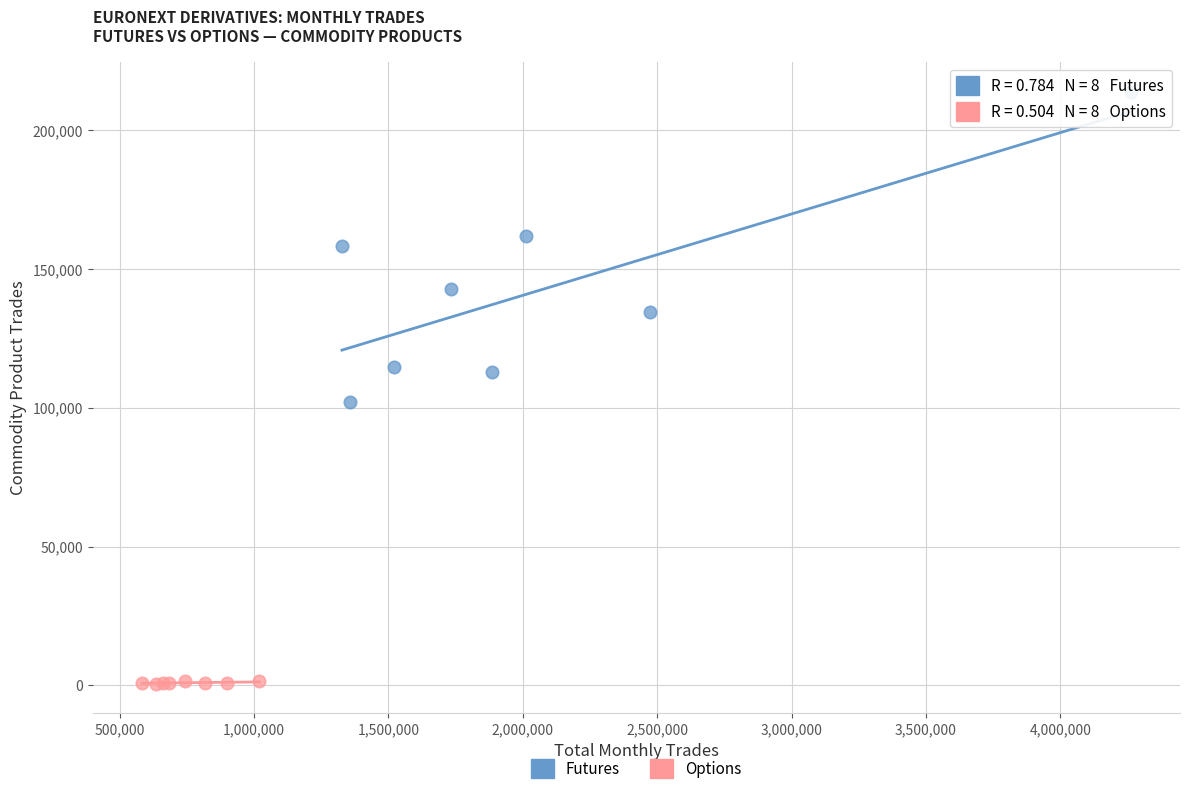

Which series contains the lowest Y value?

Options